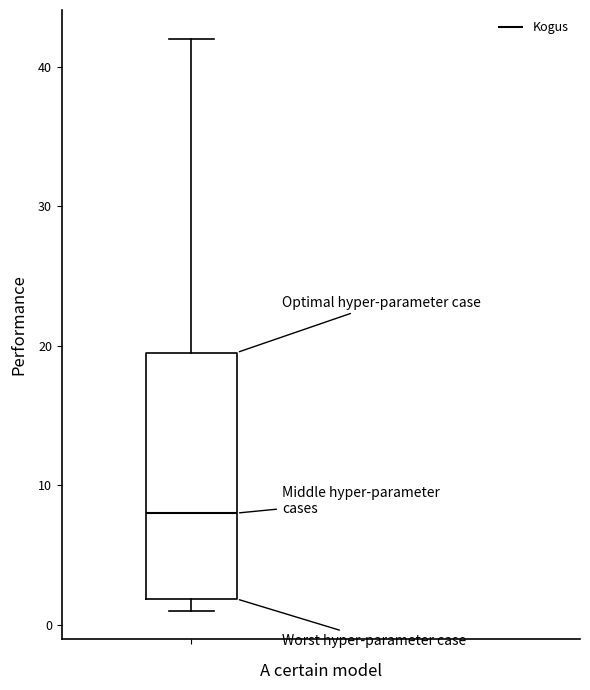

Read this box plot against the y-axis: the position of the median line, the range covered by the box, and the ends of both whiskers. The values are not printed on the chart, so give them approximately, as read against the axis.

median 8, box 2 to 20, whiskers 1 to 42